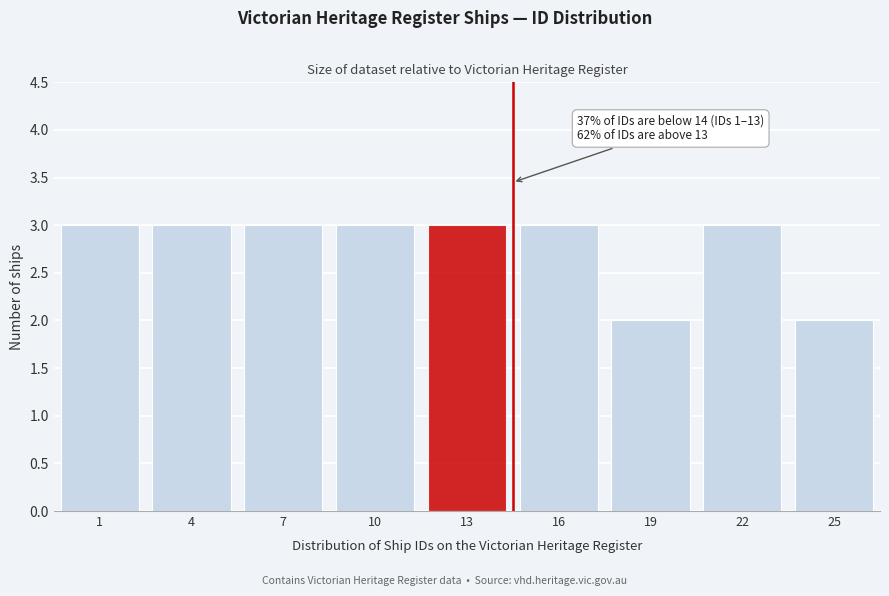

Reading left to right, what are all the values shown in this chart?

3	3	3	3	3	3	2	3	2